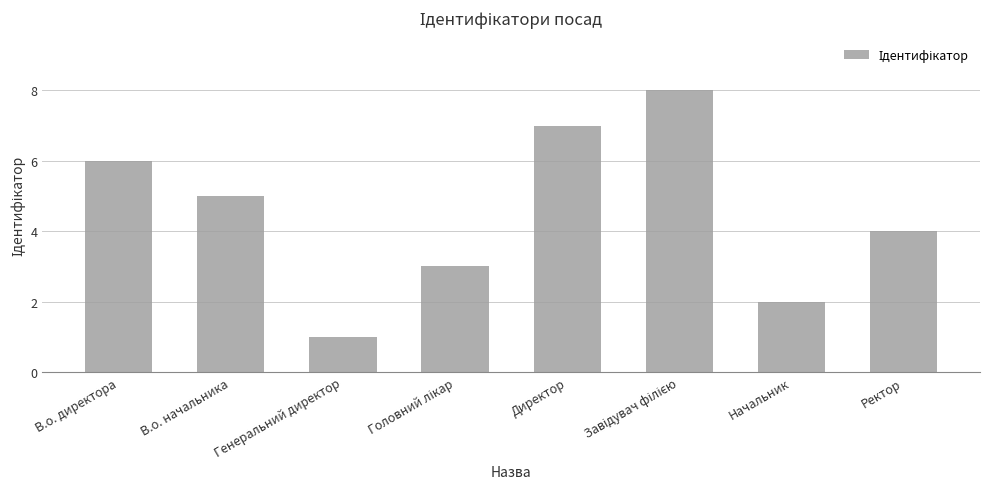

How many distinct data groups are displayed?

1